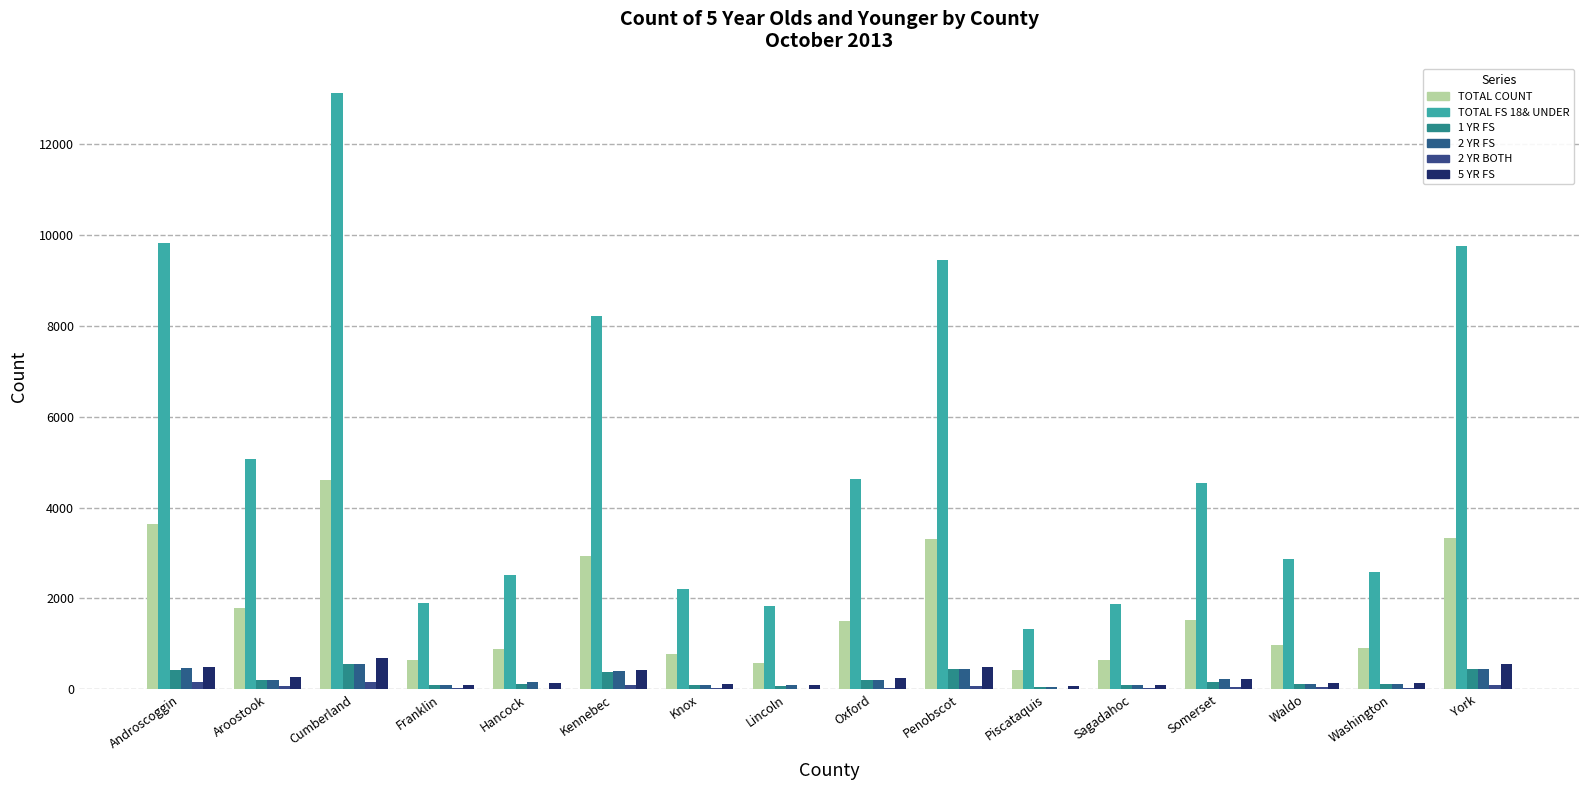

At which label does 2 YR BOTH first exceed 45?

Androscoggin